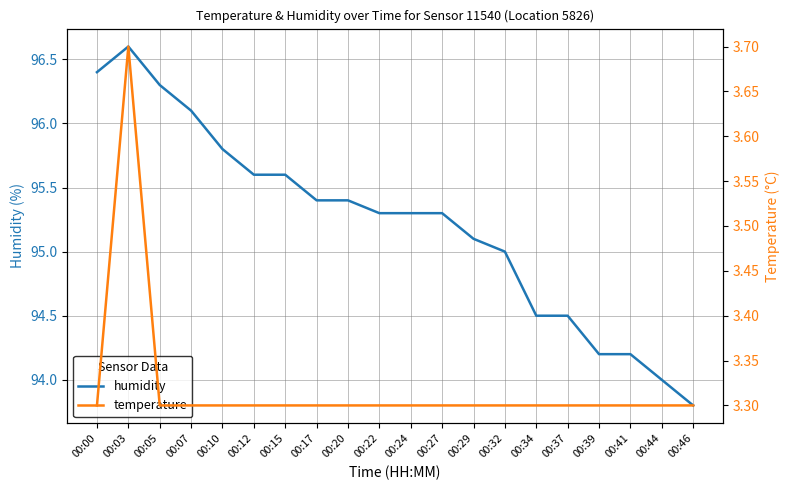

How many lines are shown in the chart?

2